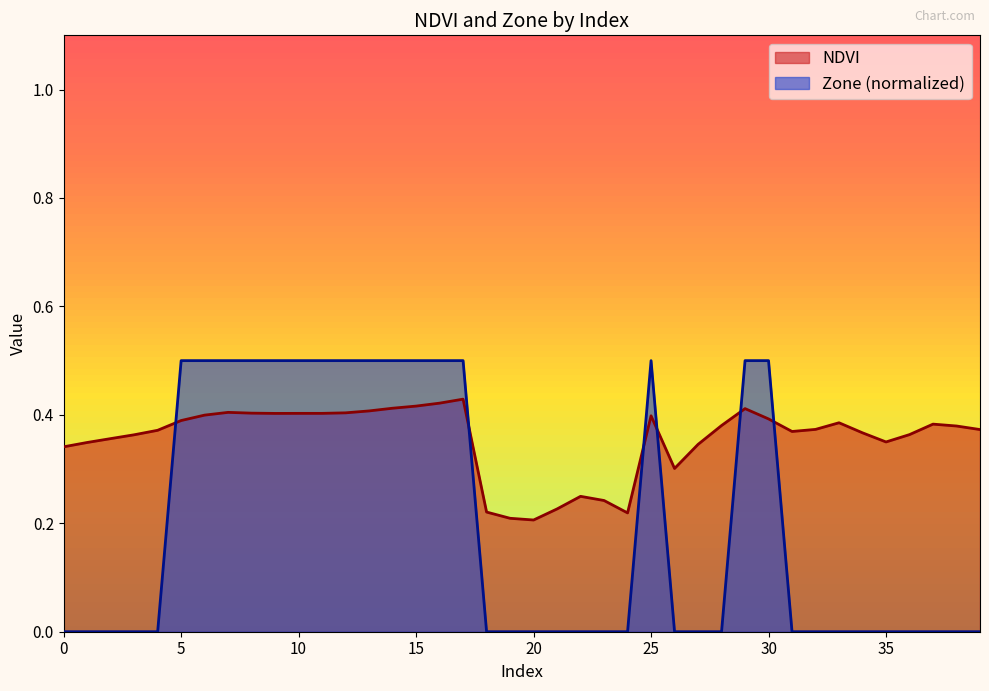

How many Zone values are between 0 and 1?

40